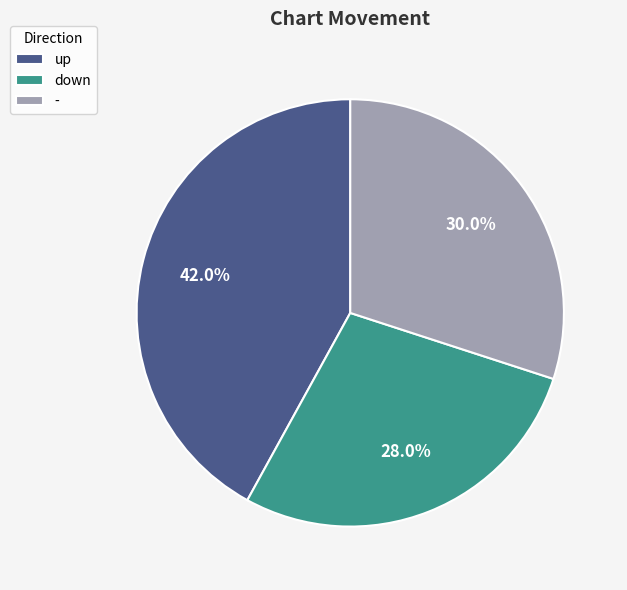

What is the ratio of the value at - to the value at up?

0.7